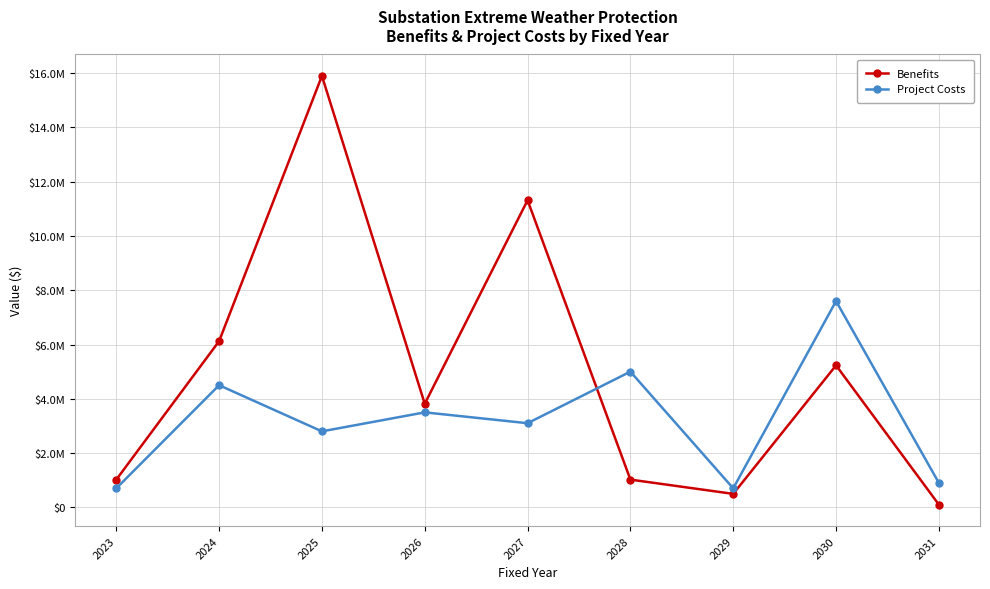

Where is Project Costs nearest to the value 4150000?

2024